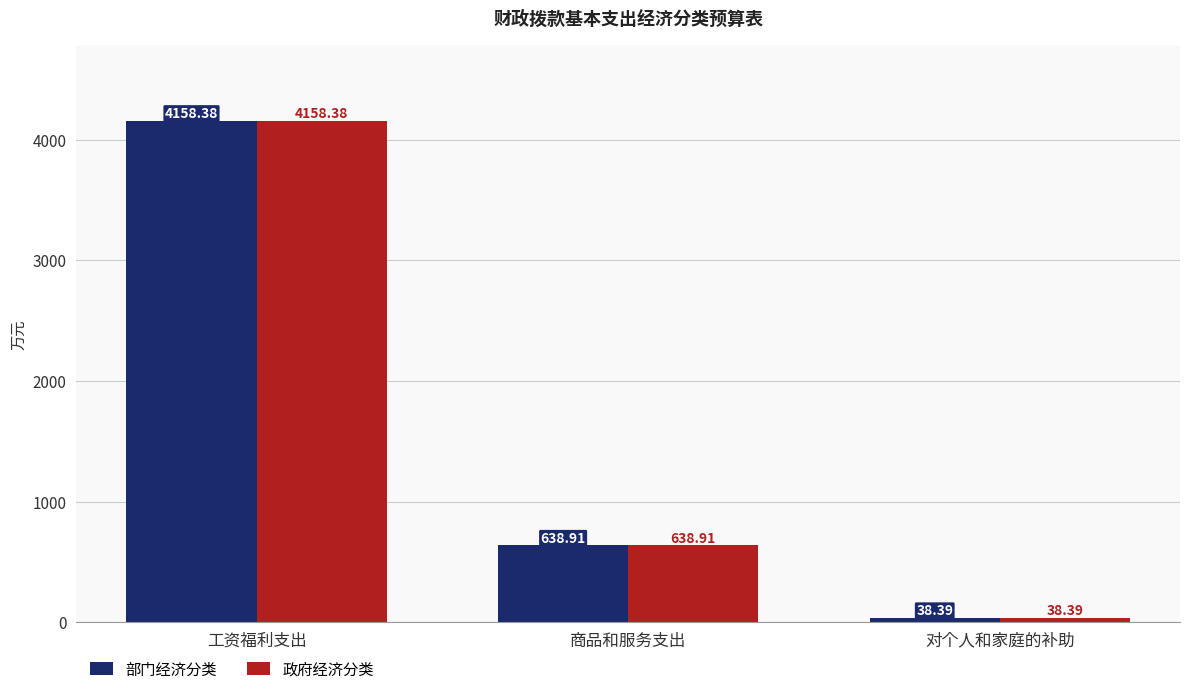

What is the smallest value displayed?

38.4